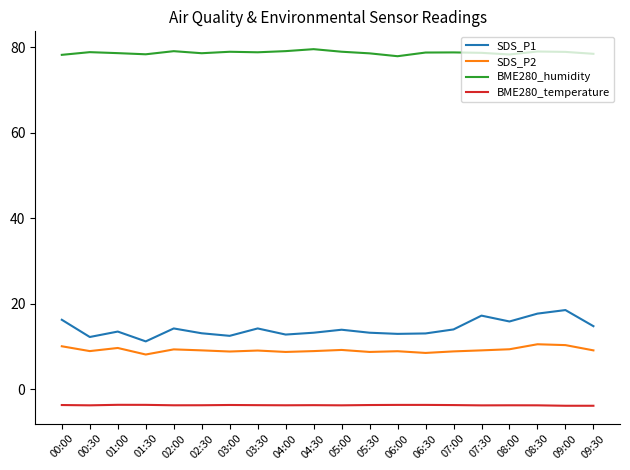

True or false: SDS_P2 and SDS_P1 intersect in this chart.

False